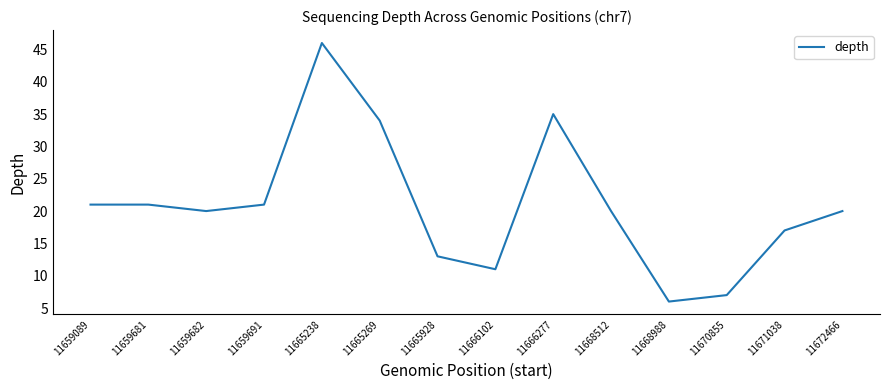

Where does the data first go above 20?

11659089